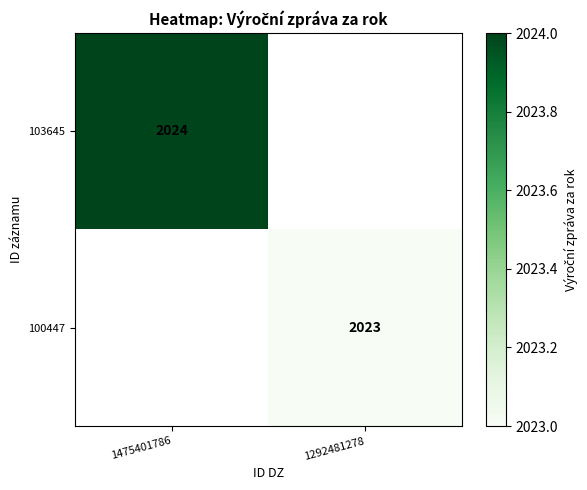

Is the value of 100447 at 1292481278 greater than the value of 103645 at 1475401786?

No